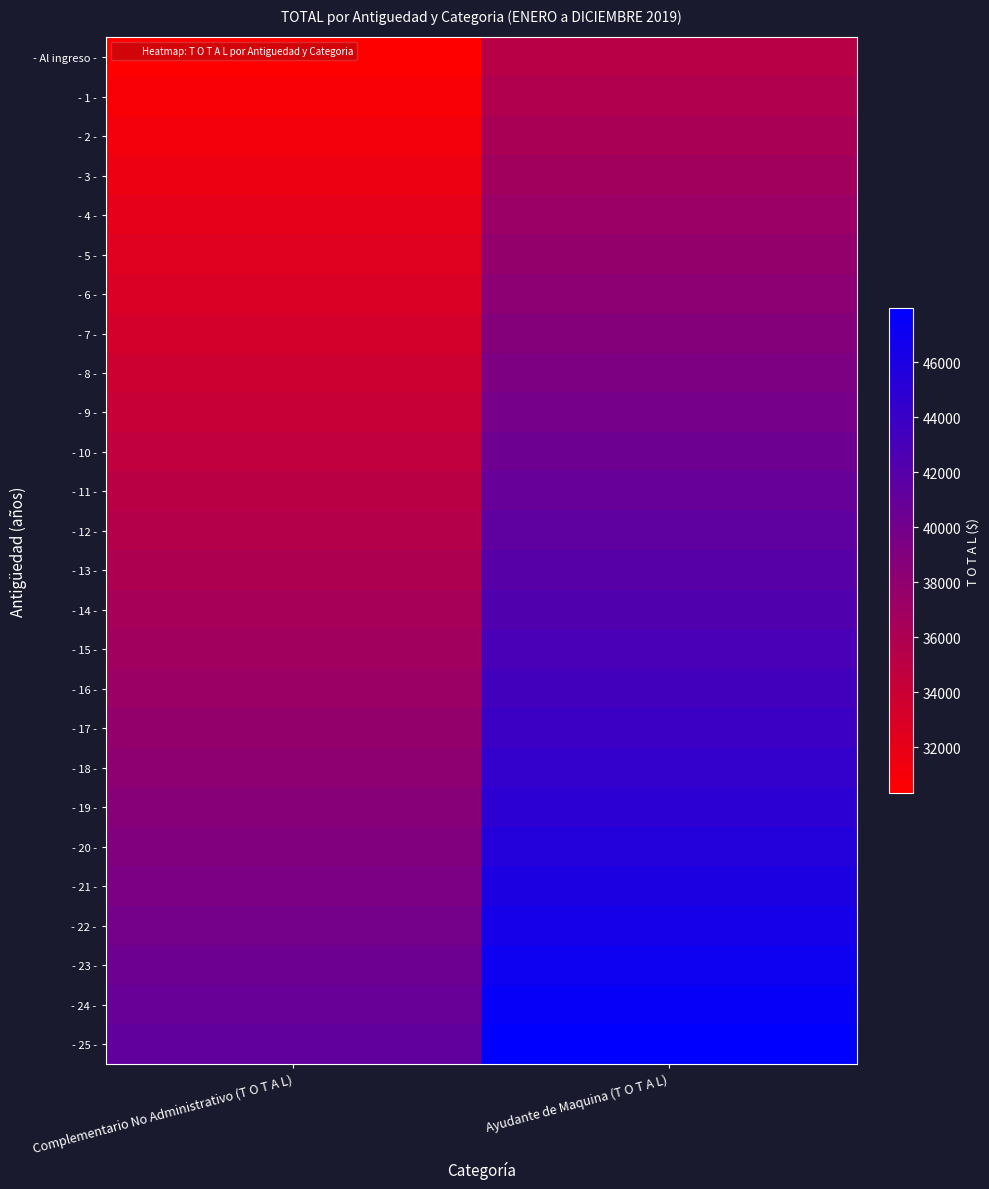

Which series changed the most between Complementario No Administrativo (T O T A L) and Ayudante de Maquina (T O T A L)?

- 25 -